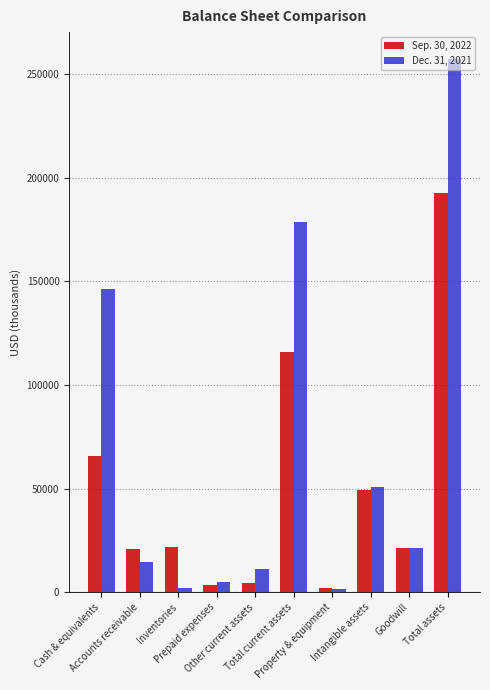

What is the sum of all Dec. 31, 2021 values?

688285